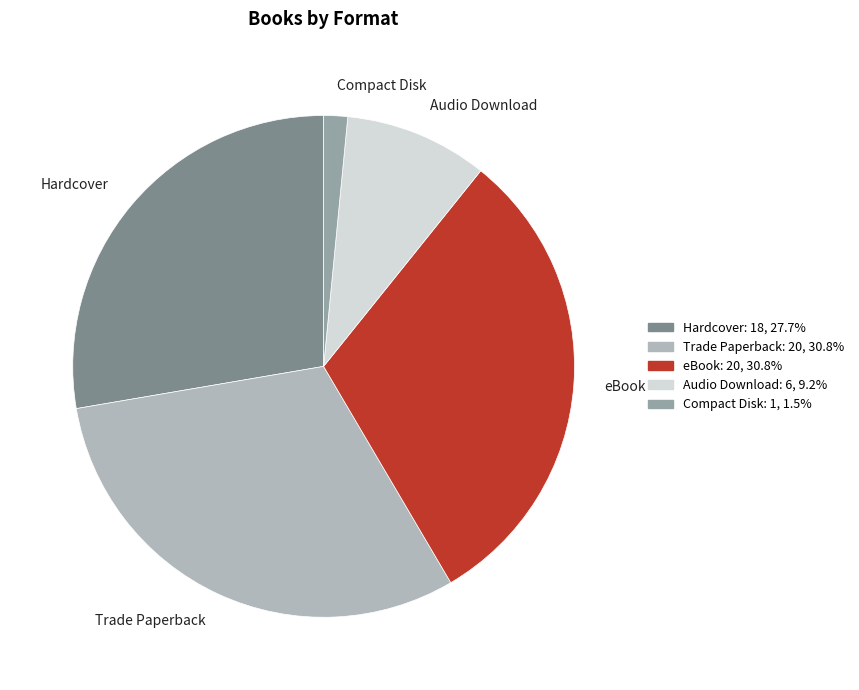

Is it true that Audio Download is 9% of the pie?

True